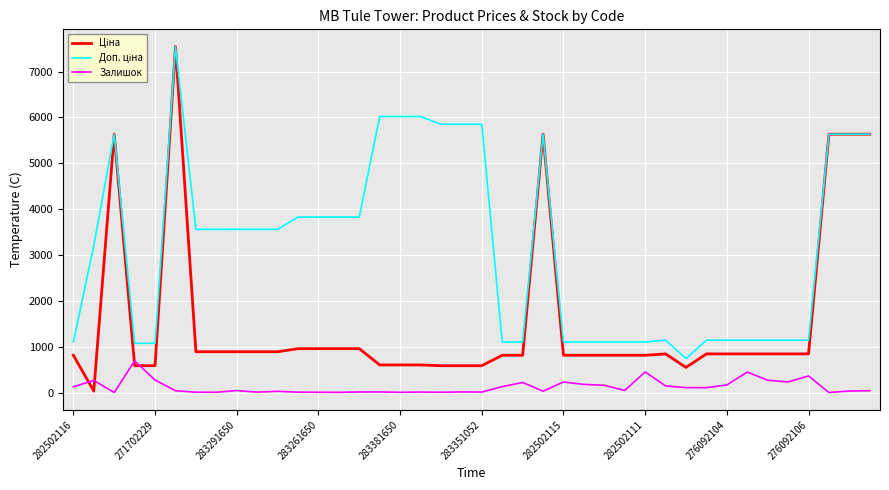

What is the maximum value shown in the chart?

7545.9